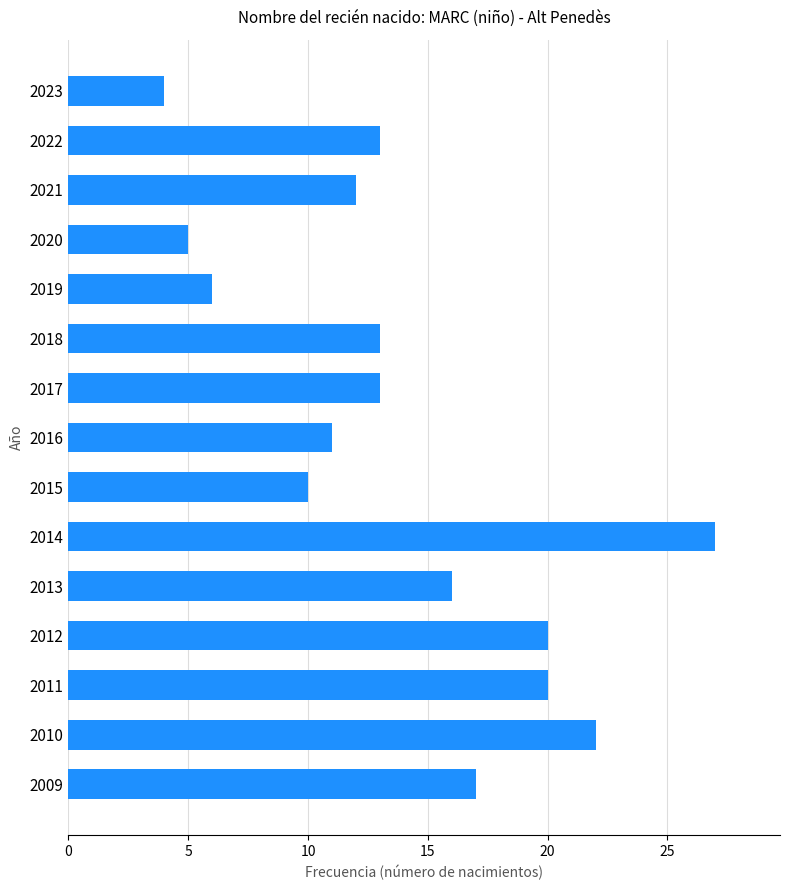

Which label corresponds to the smallest value in the chart?

2023